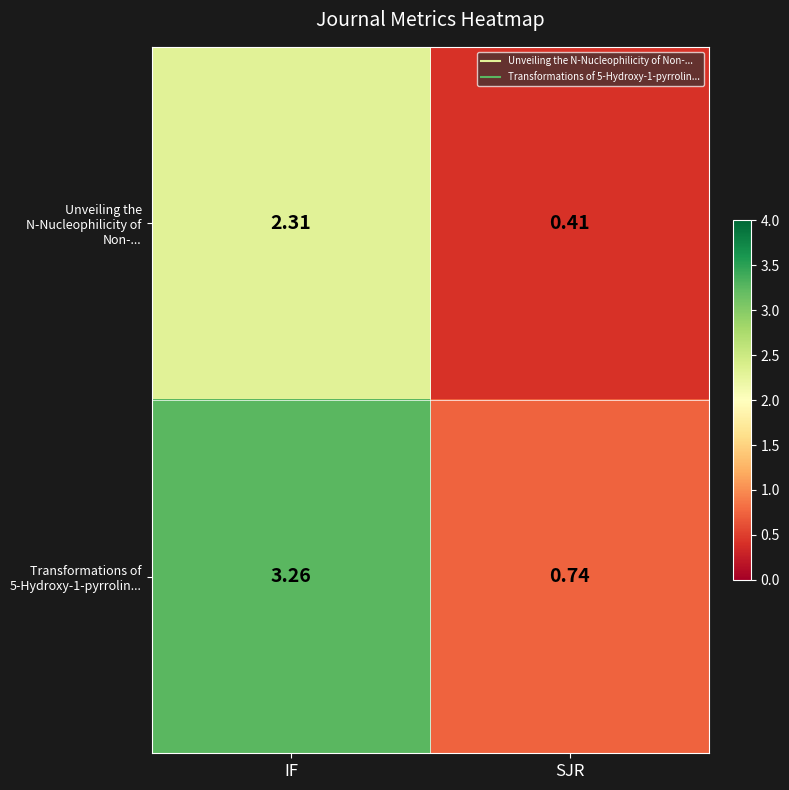

Rank the categories by Transformations of 5-Hydroxy-1-pyrrolin... value from lowest to highest.

SJR, IF